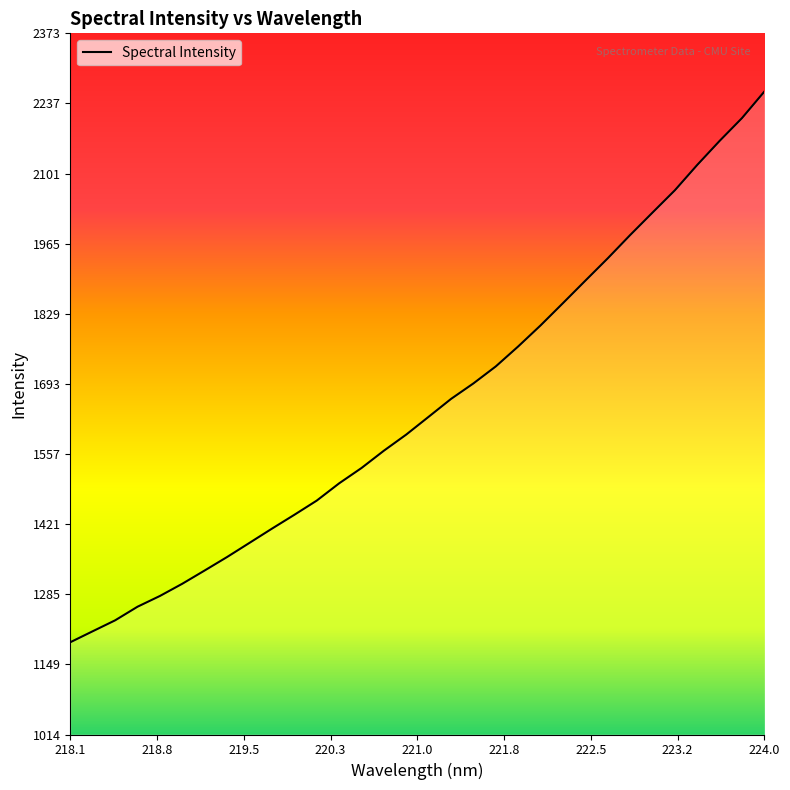

What is the minimum value shown in the chart?

1192.4